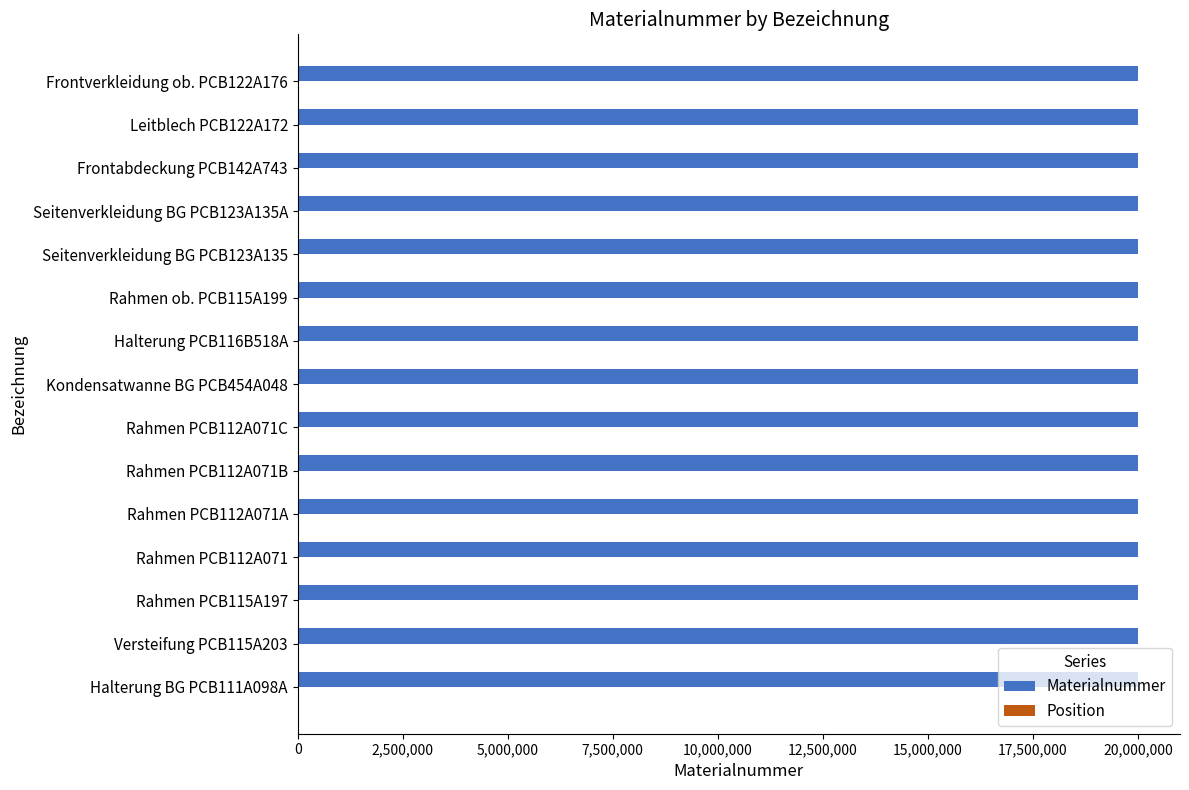

What is the maximum value shown in the chart?

20002967